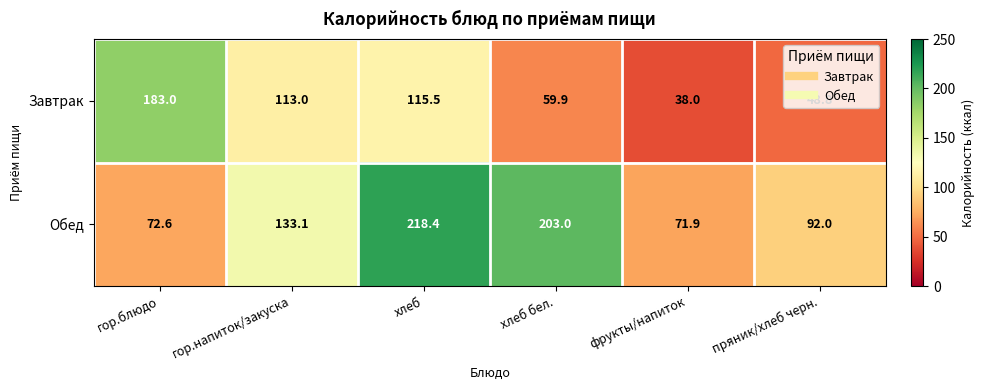

What is the difference between the Завтрак values at пряник/хлеб черн. and гор.блюдо?

134.2